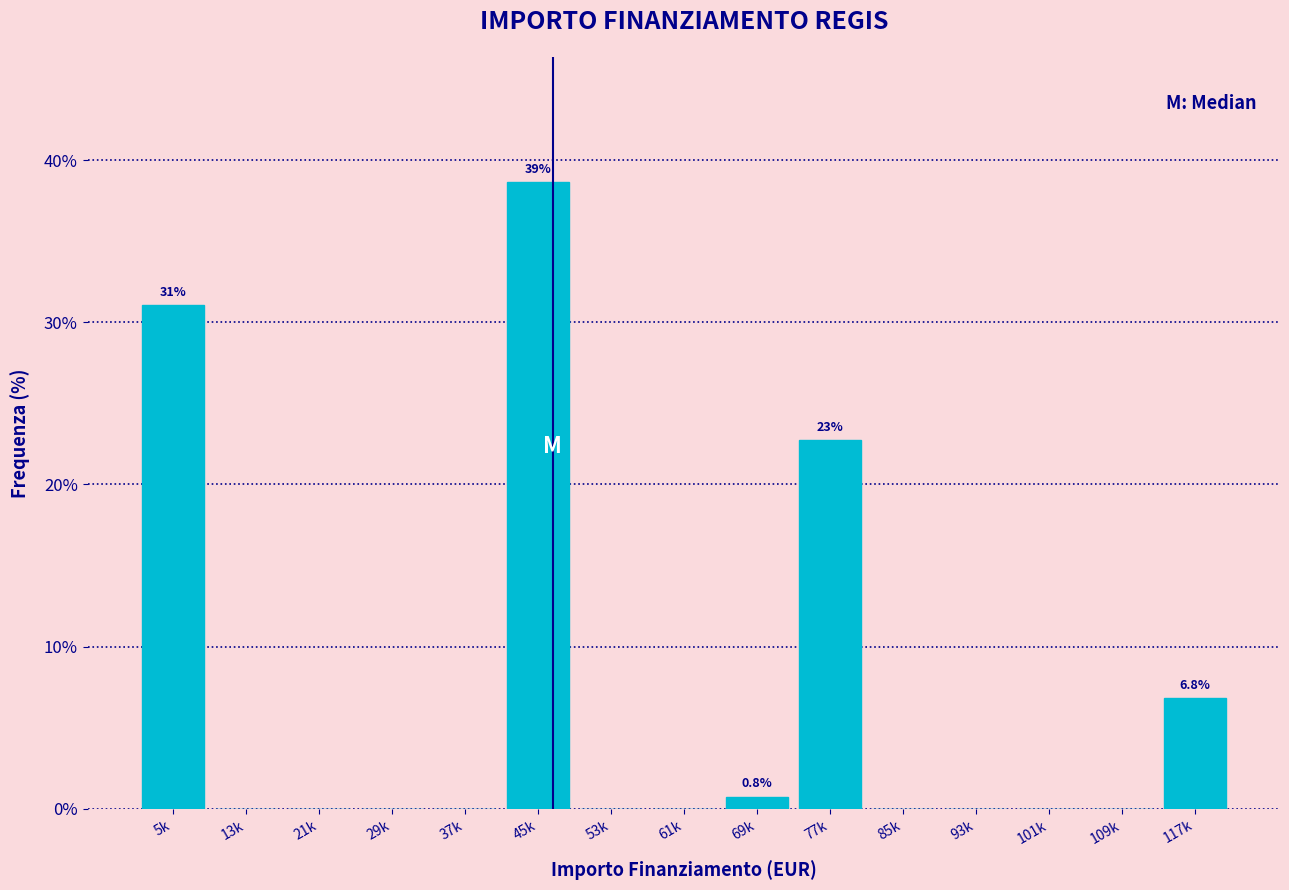

Reading right to left, transcribe all the data shown in this chart.

117k=6.8	109k=0.0	101k=0.0	93k=0.0	85k=0.0	77k=22.7	69k=0.8	61k=0.0	53k=0.0	45k=38.6	37k=0.0	29k=0.0	21k=0.0	13k=0.0	5k=31.1